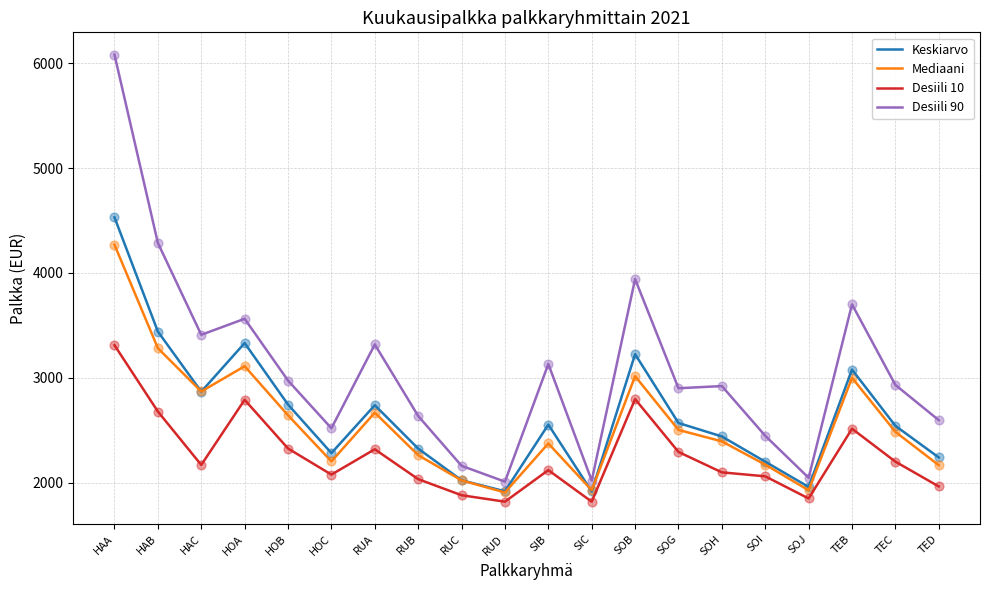

Which series changed the most between HOA and TEC?

Keskiarvo